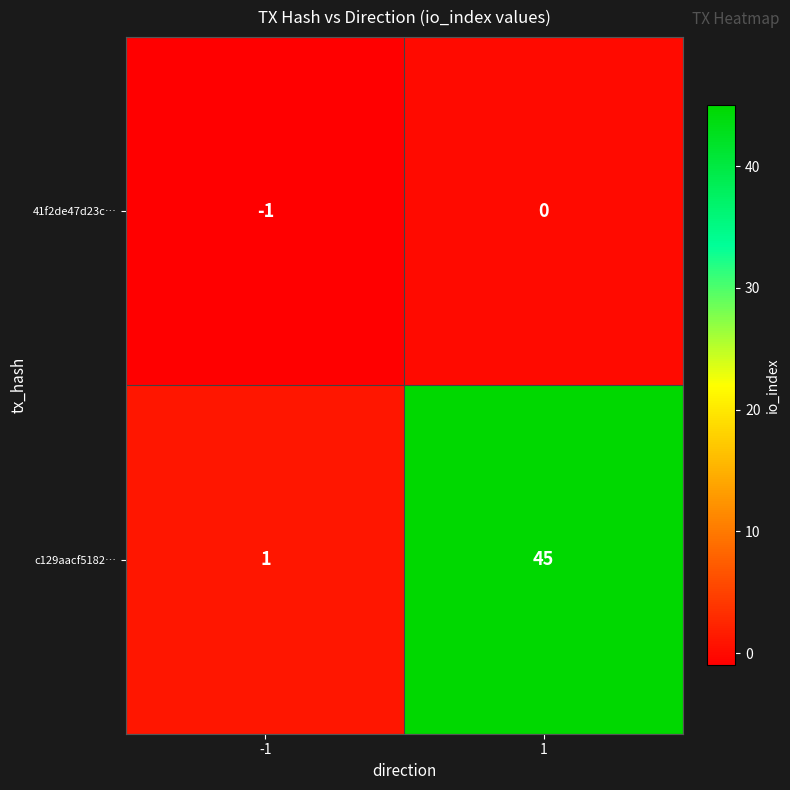

What is the spread (max minus min) of values at 1?

45